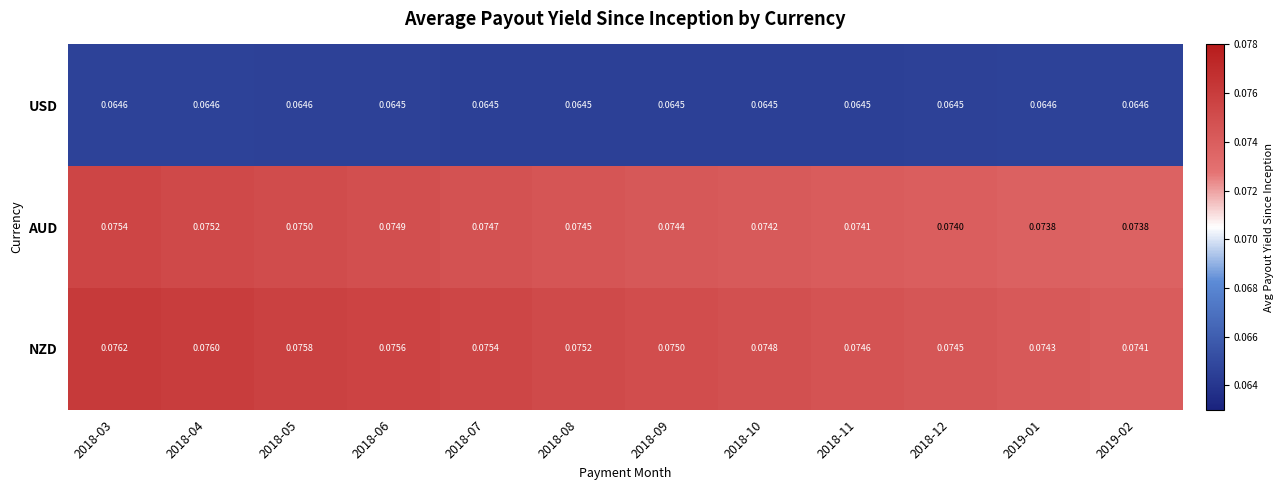

Which series has the largest total across all categories?

NZD